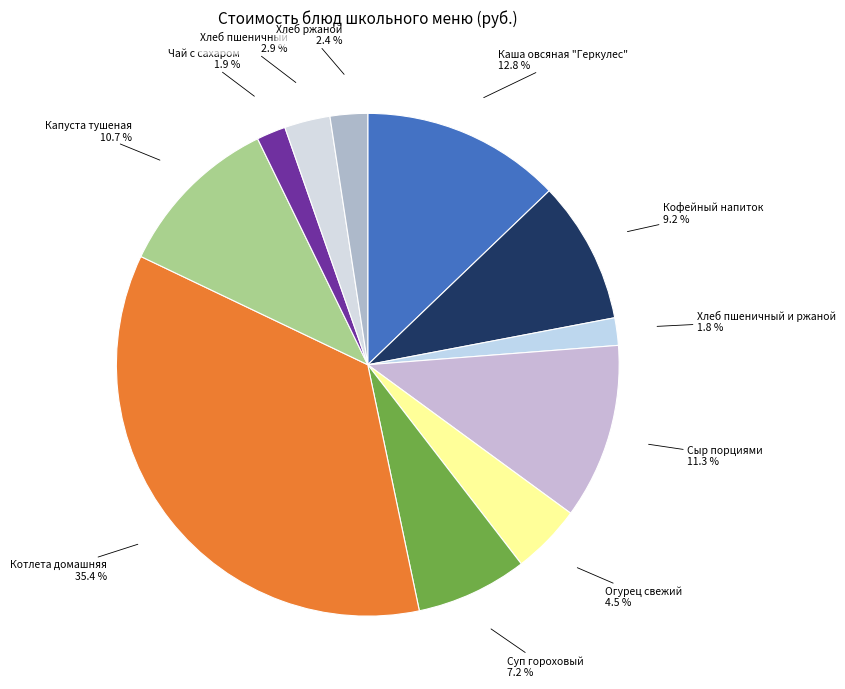

Count the number of slices in the pie.

11